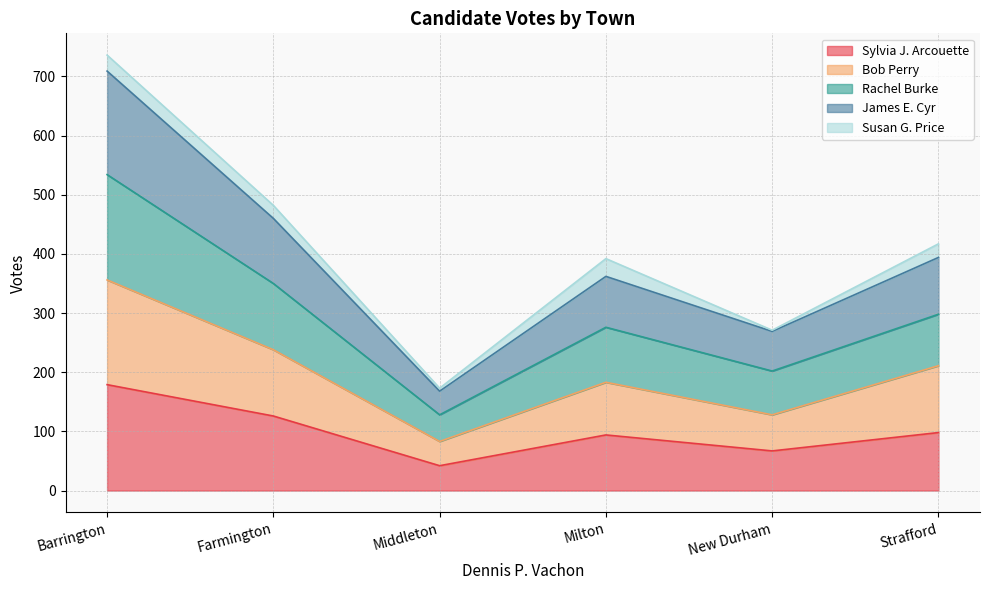

True or false: Sylvia J. Arcouette has a value of 126 at Farmington.

True